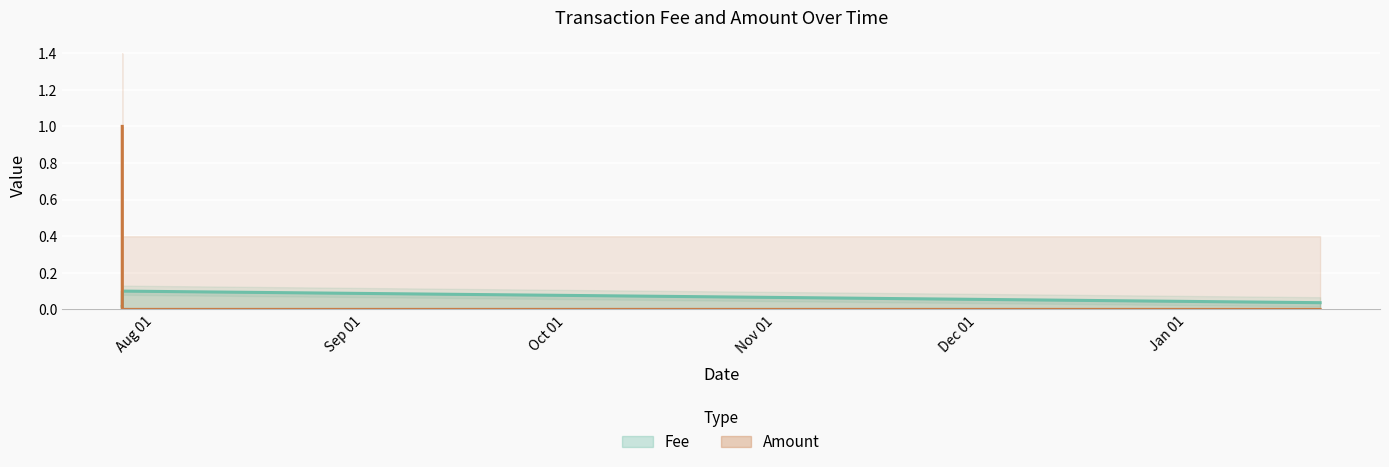

The Amount series shows 0.0 at 2019-07-27 04:32:54. True or false?

True